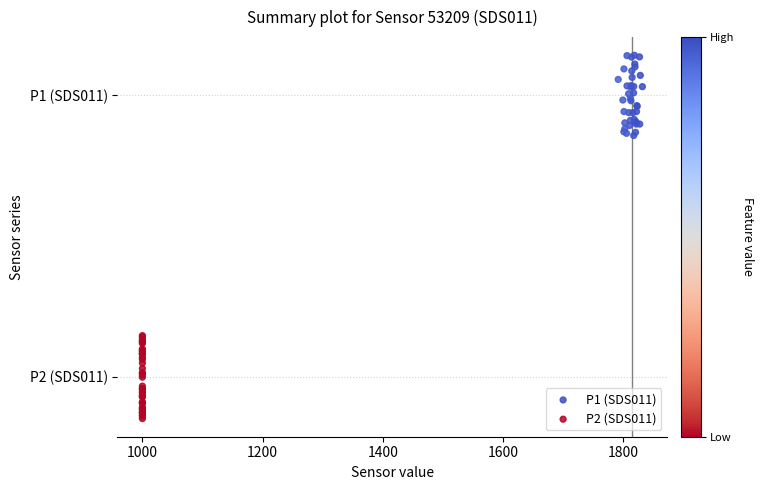

What are all the series names shown in the legend?

P1 (SDS011), P2 (SDS011)